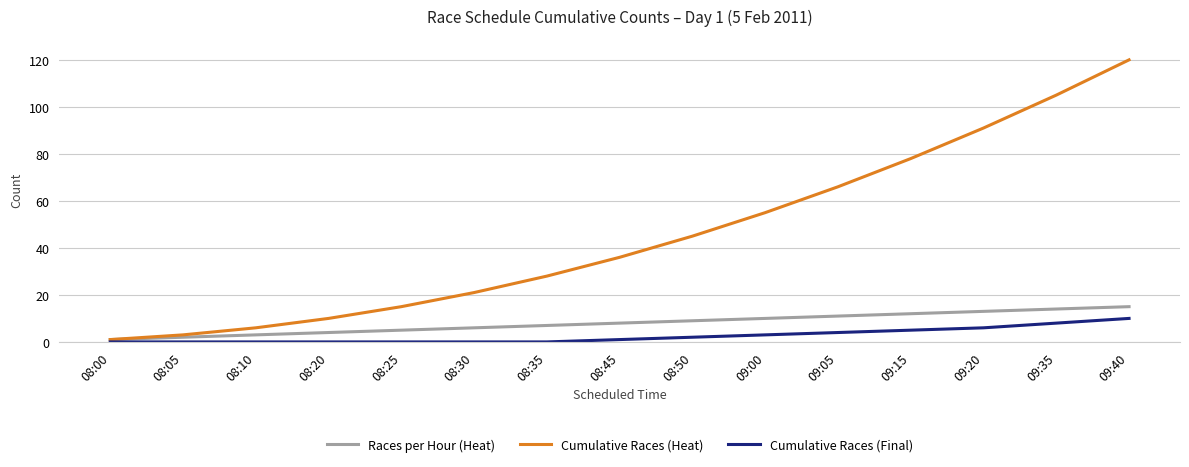

True or false: Cumulative Races (Final) has a value of 2 at 08:50.

True